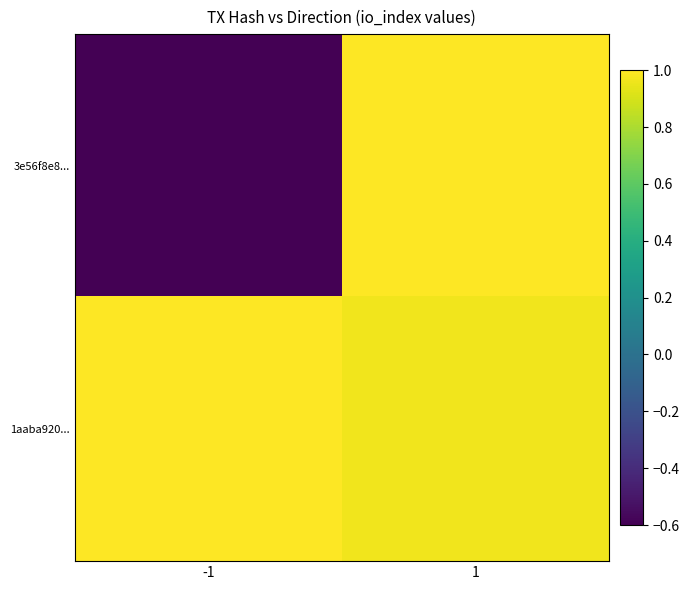

Which has a higher value, 1 or -1?

1